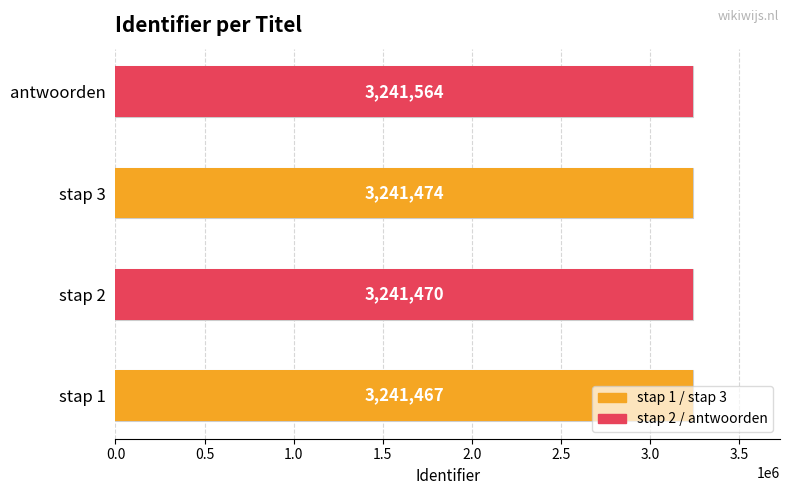

Where does the data first go above 3241474?

antwoorden